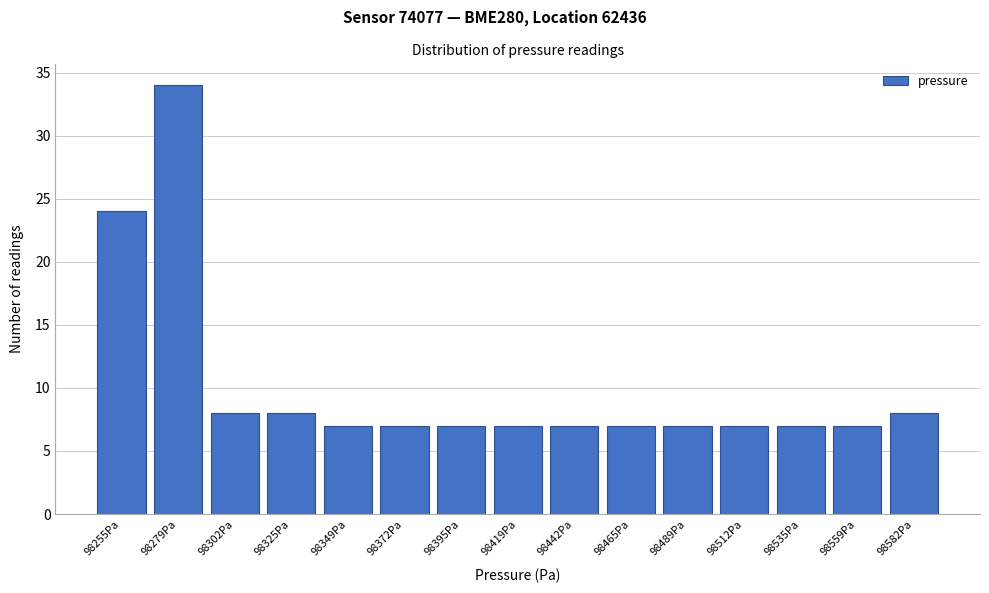

Reading right to left, transcribe all the data shown in this chart.

8	7	7	7	7	7	7	7	7	7	7	8	8	34	24